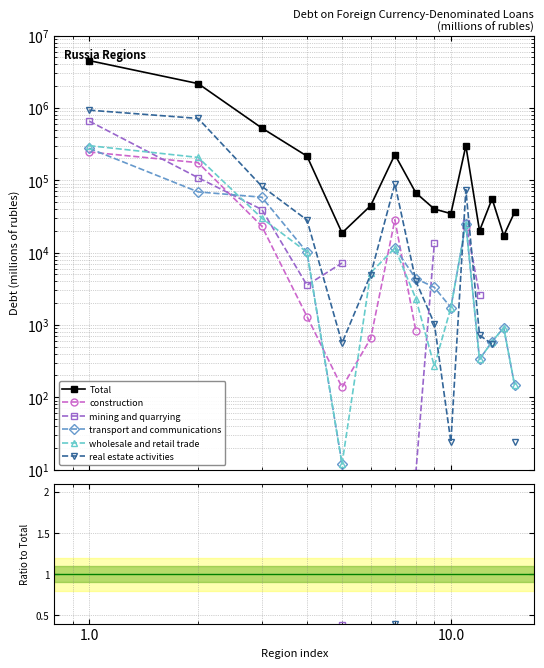

What is the greatest value displayed?

4507472.0